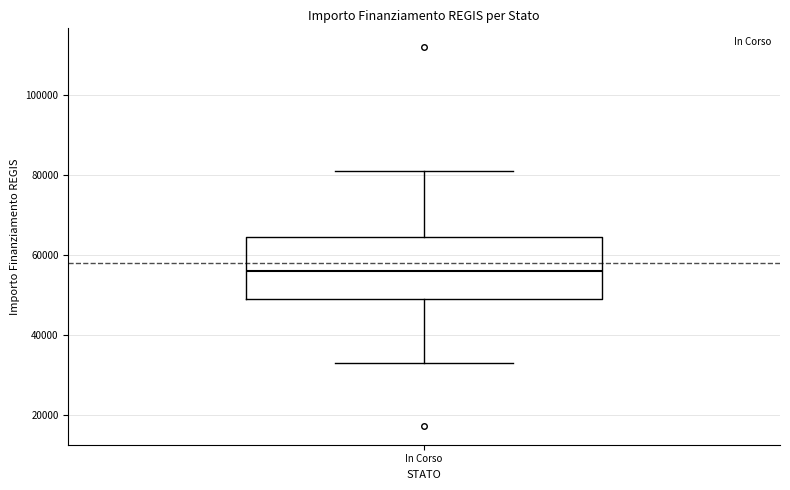

Read this box plot against the y-axis: the position of the median line, the range covered by the box, and the ends of both whiskers. The values are not printed on the chart, so give them approximately, as read against the axis.

median 56000, box 50000 to 64000, whiskers 32000 to 80000